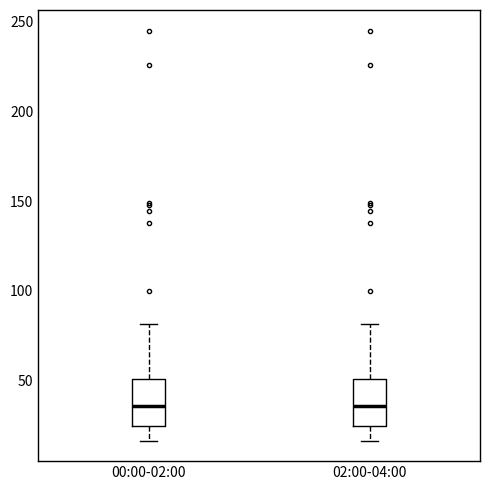

Where does the lower whisker of the box for 00:00-02:00 end on the y-axis? The values are not printed on the chart, so give them approximately, as read against the axis.

15